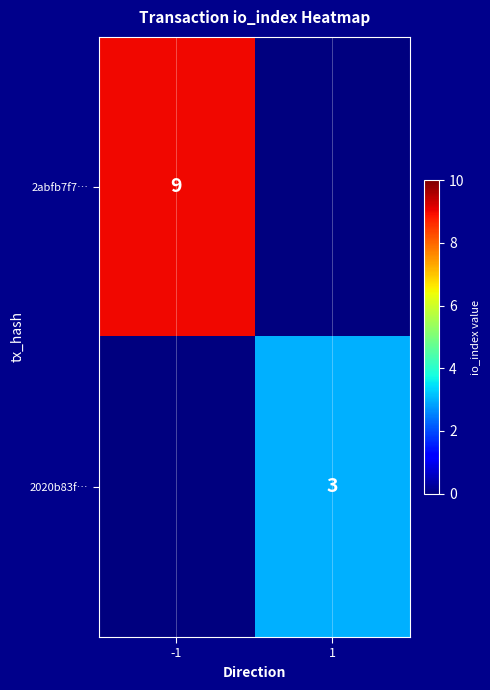

True or false: 2020b83f… has a value of 3 at 1.

True